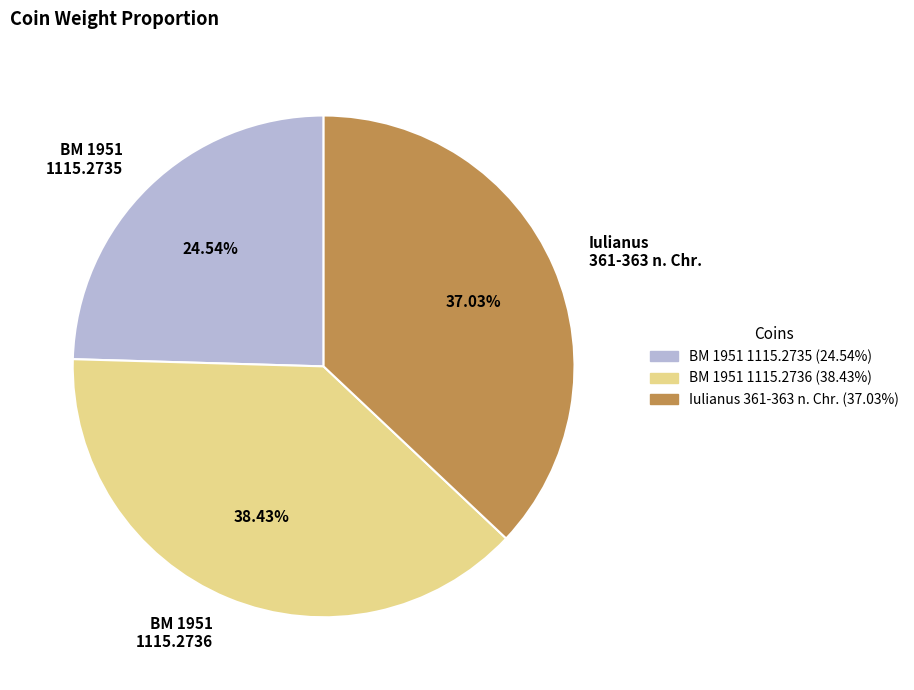

Approximately how many times larger is the value at BM 1951 1115.2736 compared to Iulianus 361-363 n. Chr.?

1.0